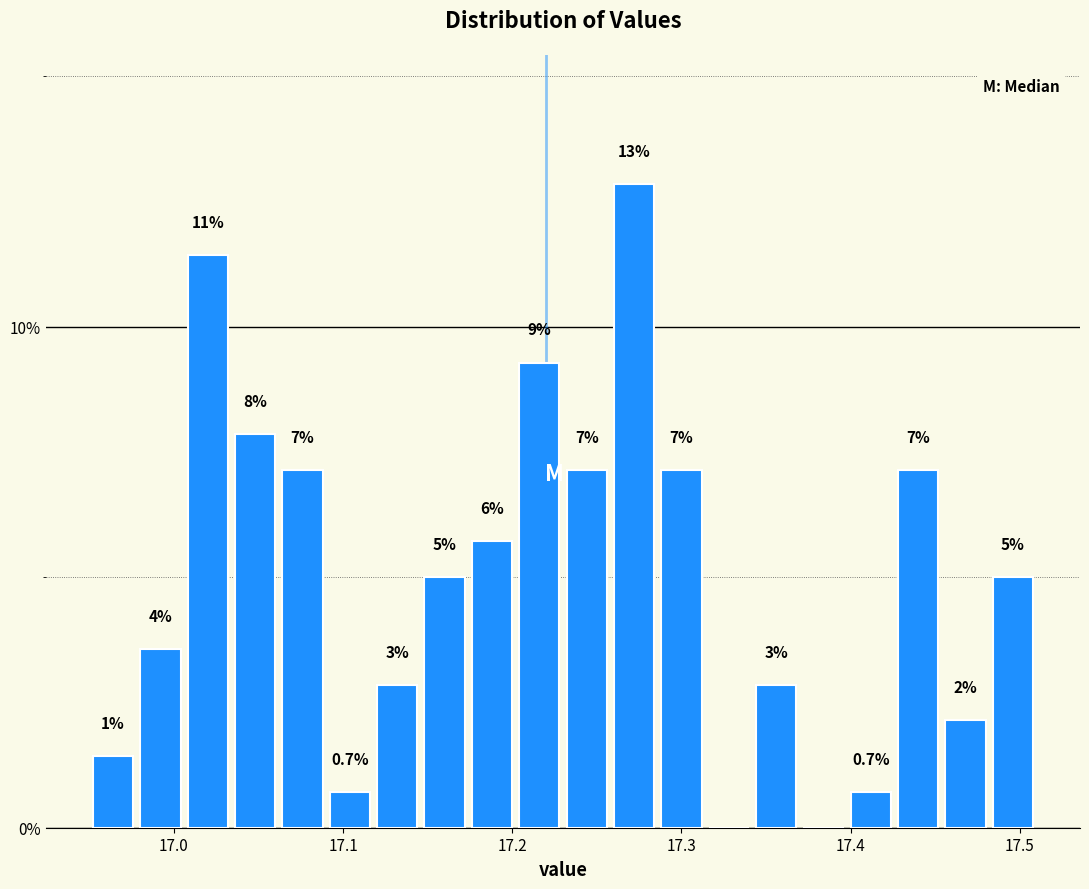

Read against the x-axis, roughly where is the centre of the tallest bar?

17.27